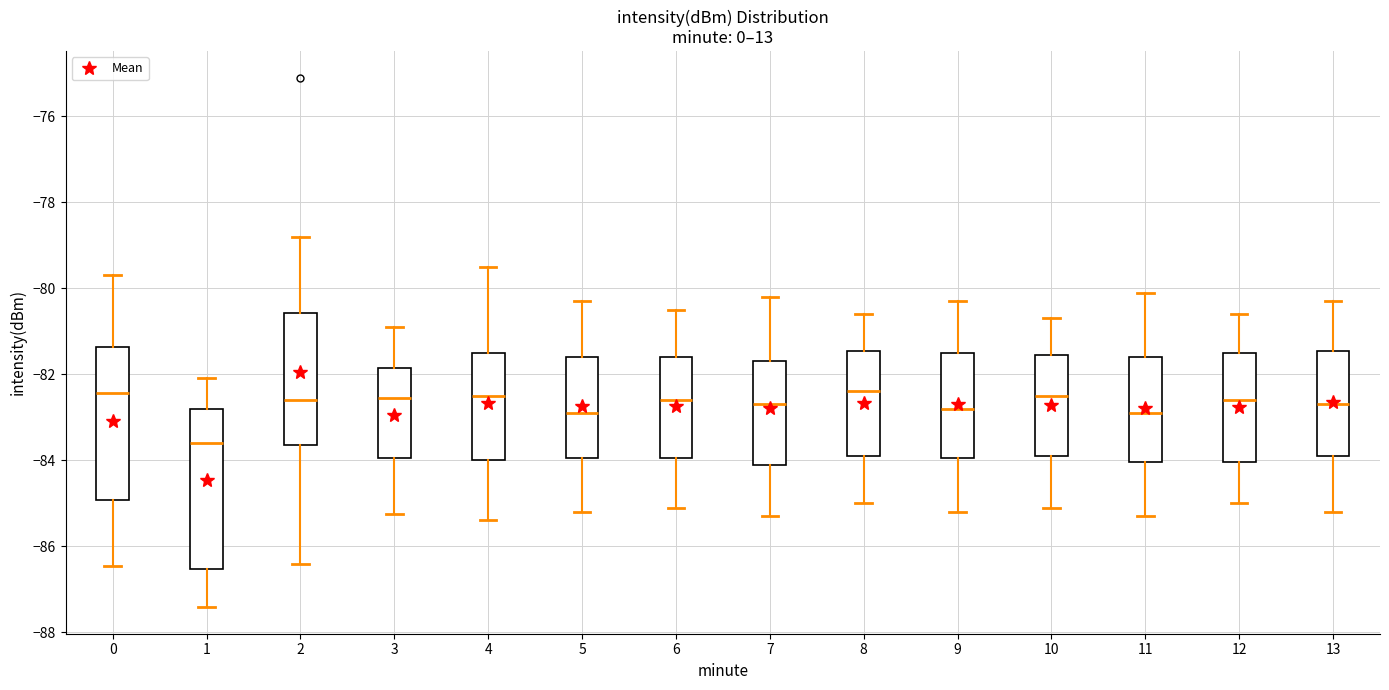

Which box's median line is the lowest?

1